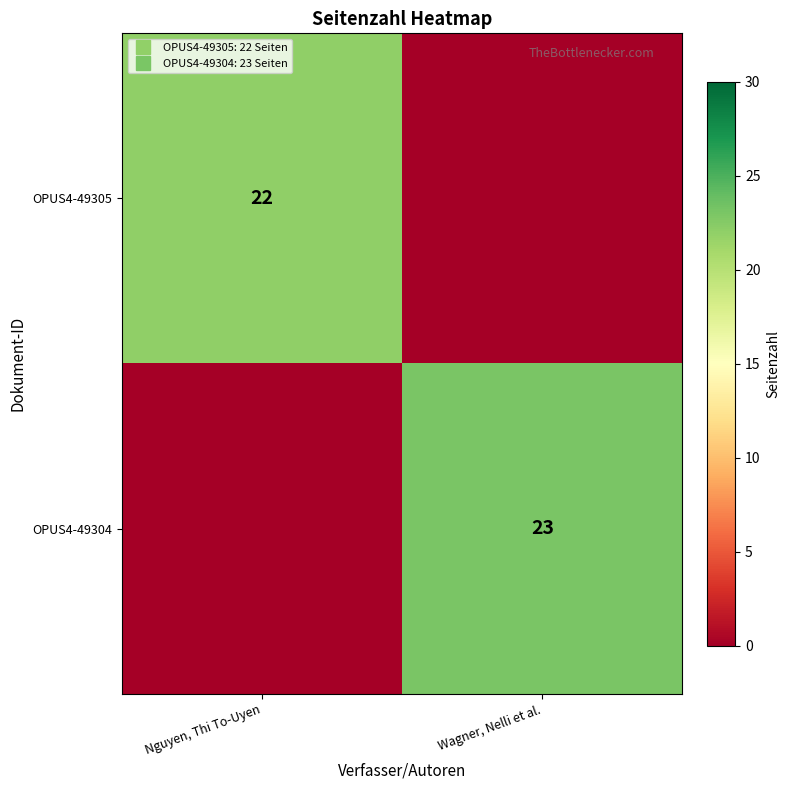

True or false: OPUS4-49305 has a value of 31 at Nguyen, Thi To-Uyen.

False